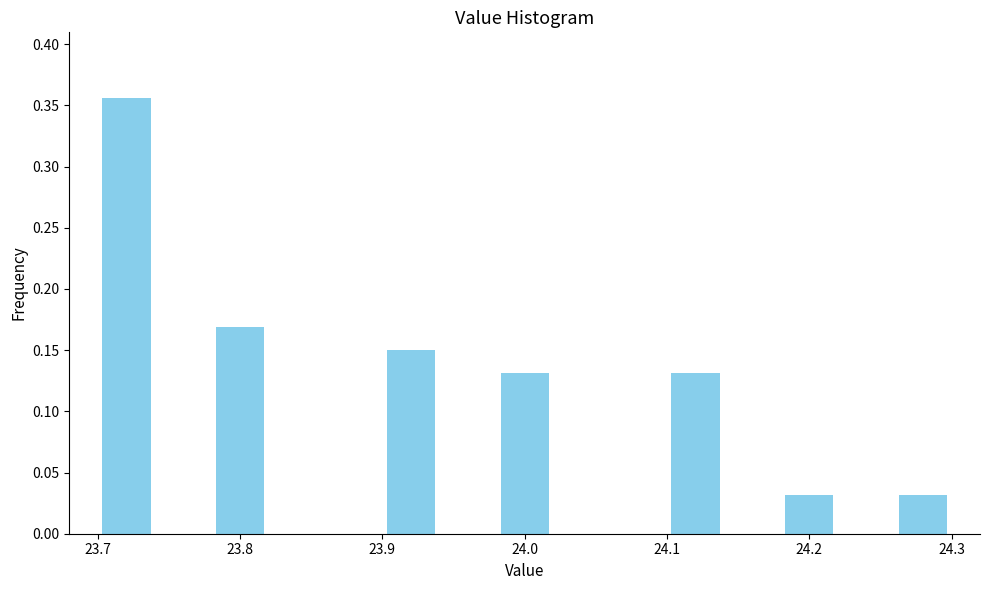

Over which range of the x-axis is the bar tallest?

23.70 to 23.74